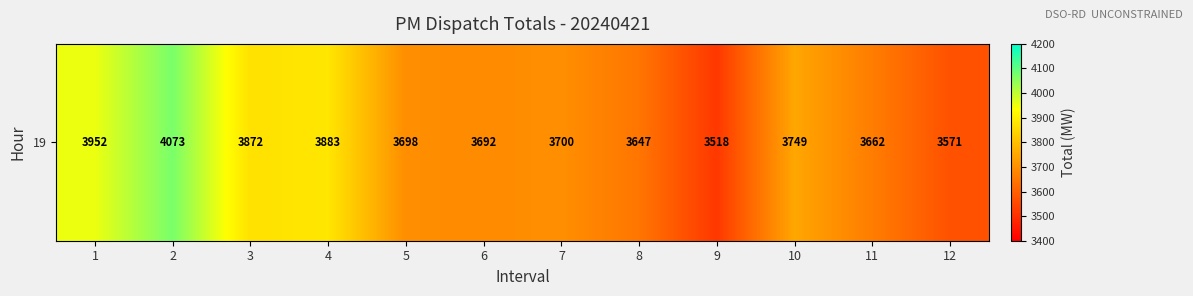

Count the number of values greater than 3700.

5